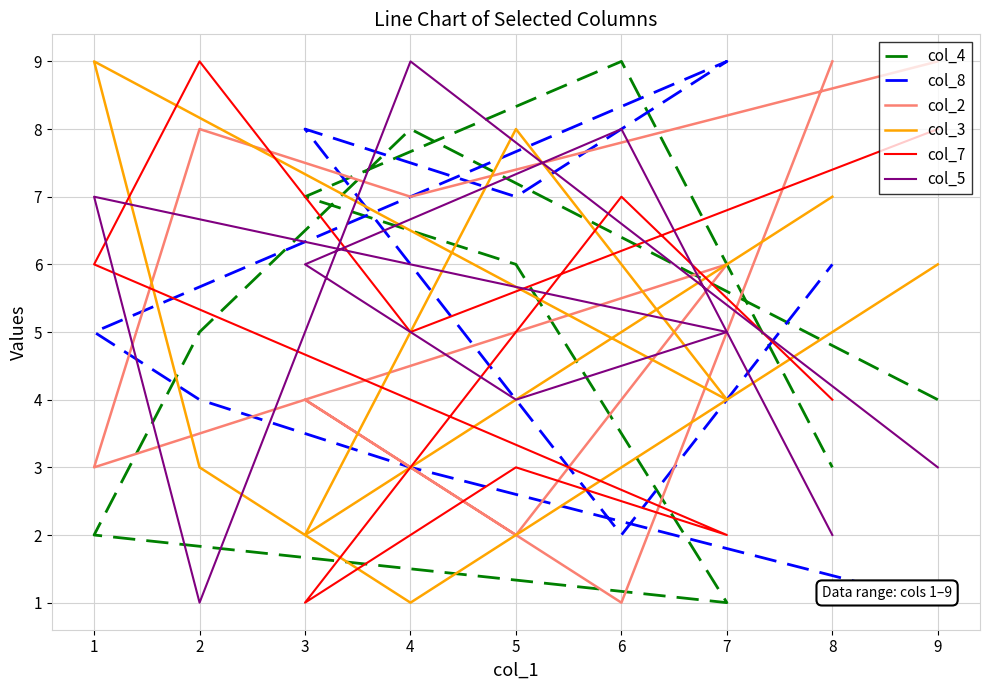

How many interior local peaks does the col_7 series have?

3